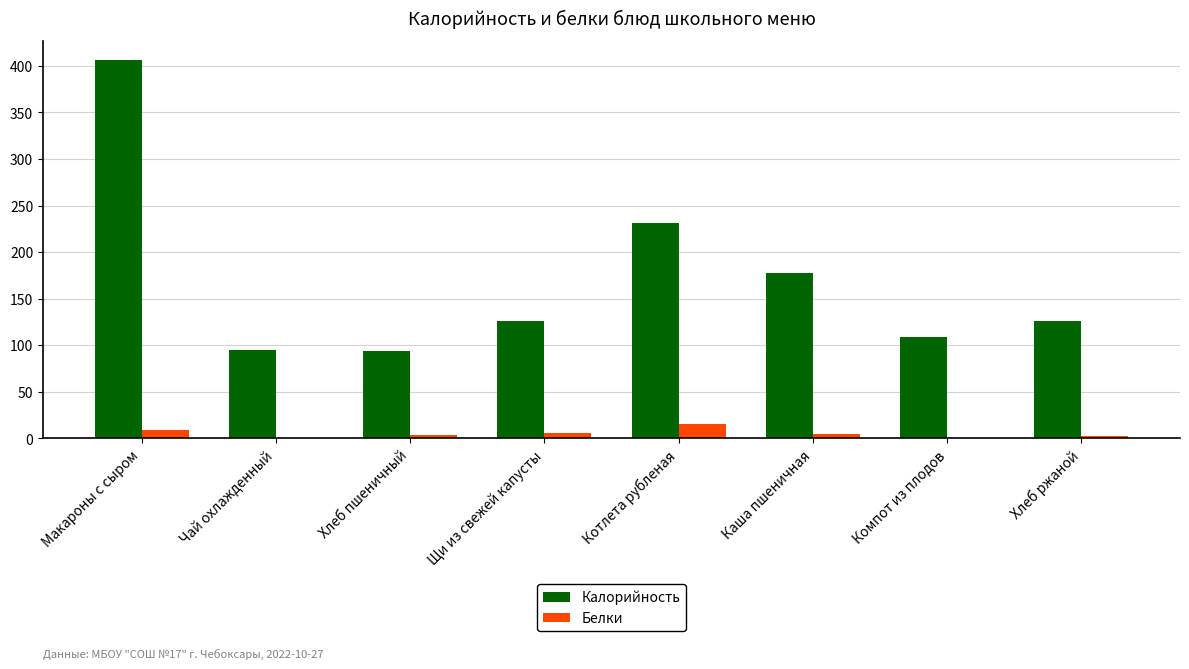

How many series are shown in this chart?

2